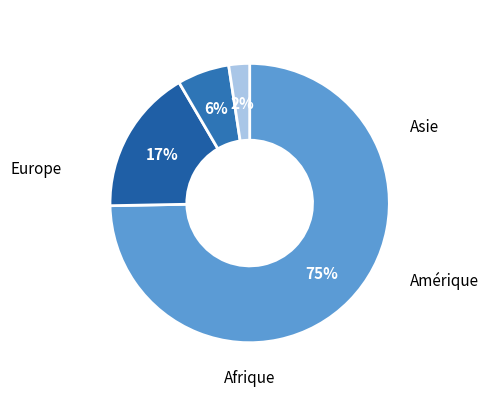

What portion of the pie excludes Amérique?

94.0%